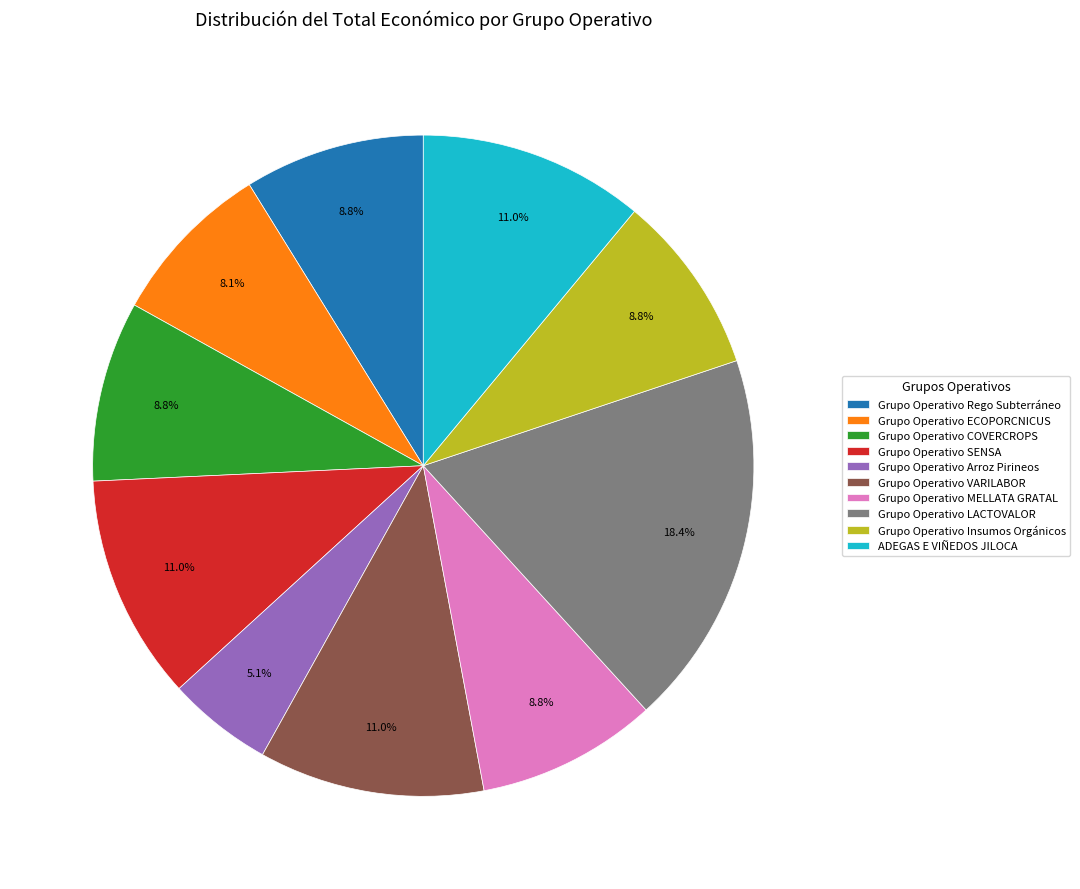

The Grupo Operativo MELLATA GRATAL slice represents 9% of the pie. True or false?

True